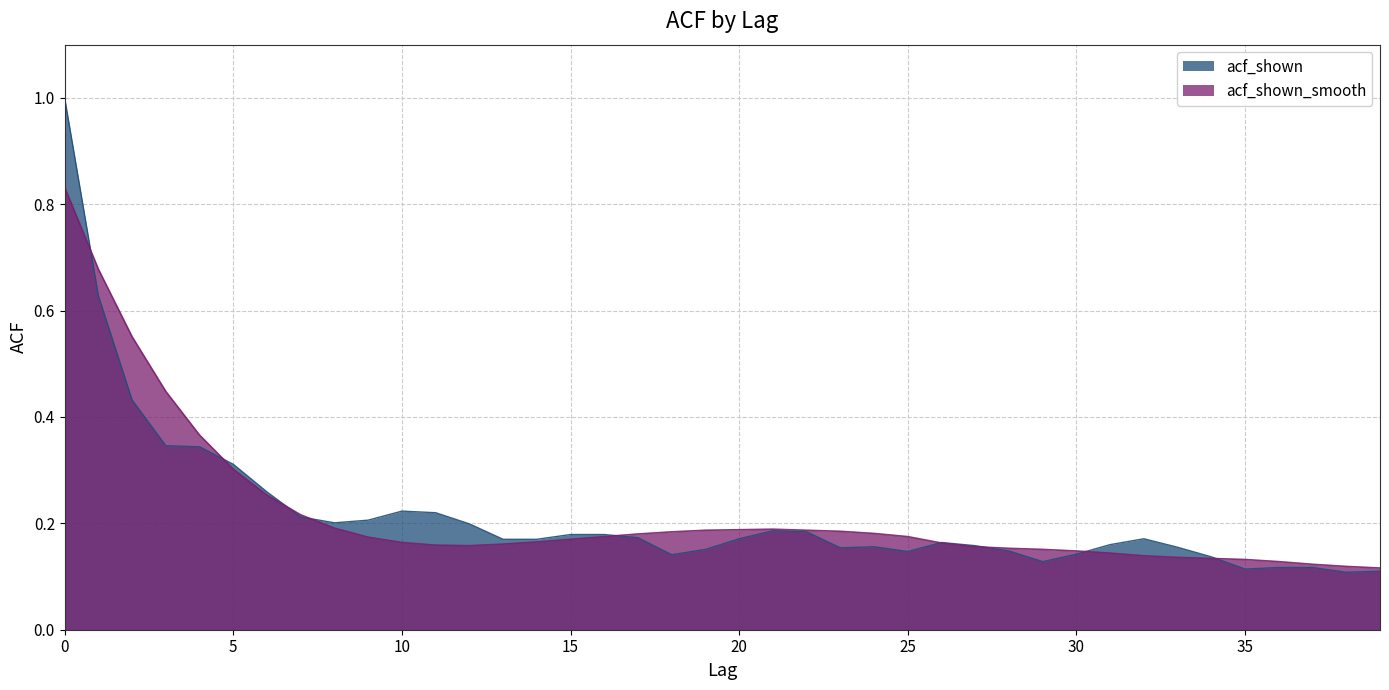

Which series has the widest spread of values?

acf_shown